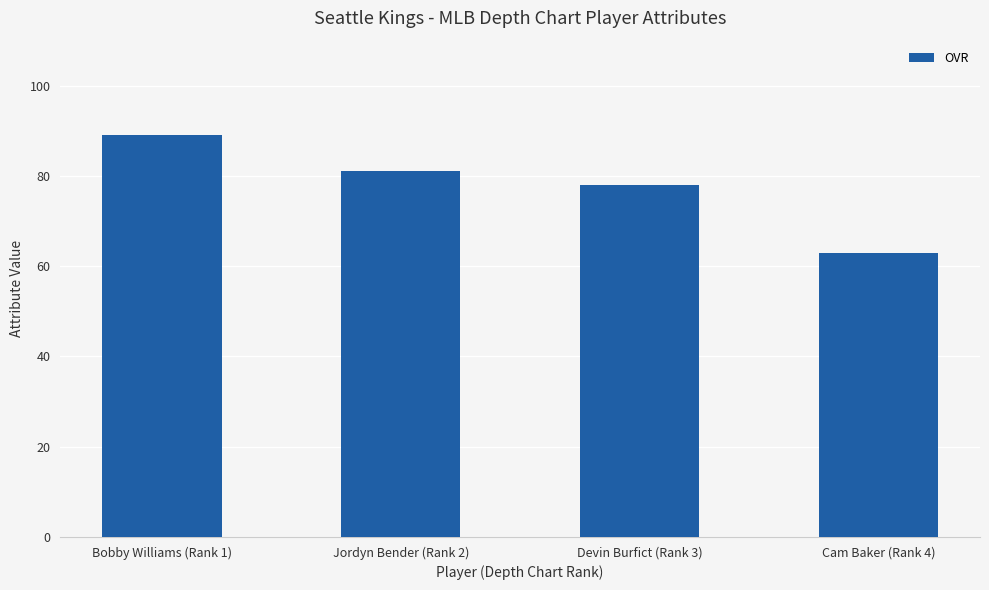

Which has a higher value, Cam Baker (Rank 4) or Devin Burfict (Rank 3)?

Devin Burfict (Rank 3)